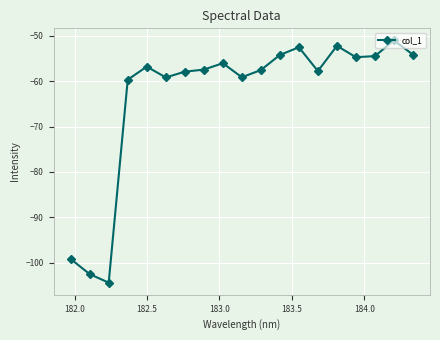

How many categories are shown in the chart?

19